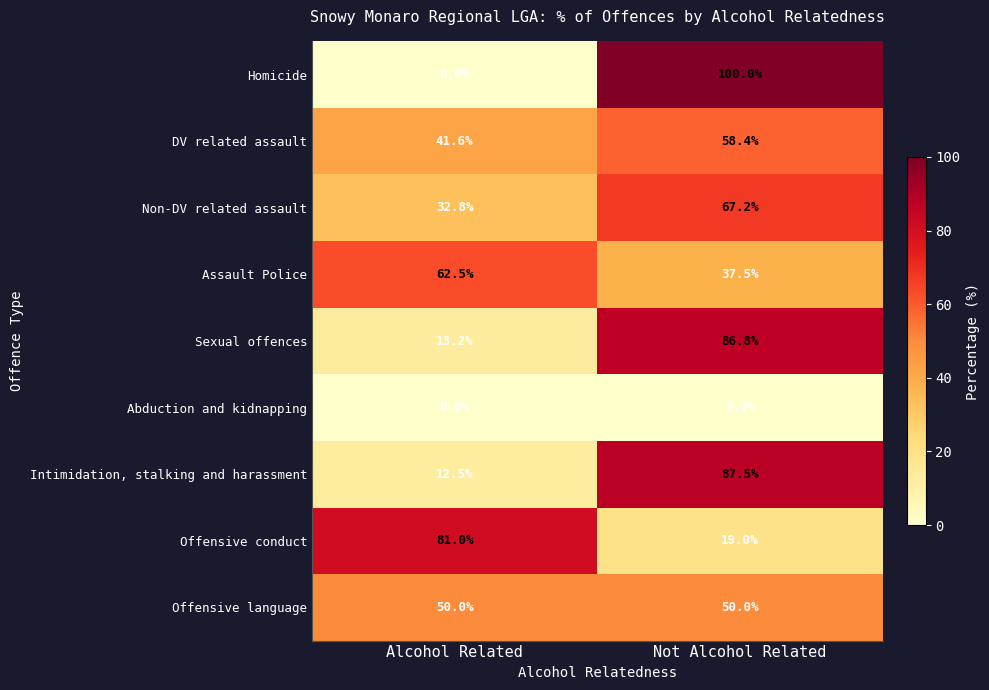

Rank the series by their maximum value, from lowest to highest.

Abduction and kidnapping, Offensive language, DV related assault, Assault Police, Non-DV related assault, Offensive conduct, Sexual offences, Intimidation, stalking and harassment, Homicide